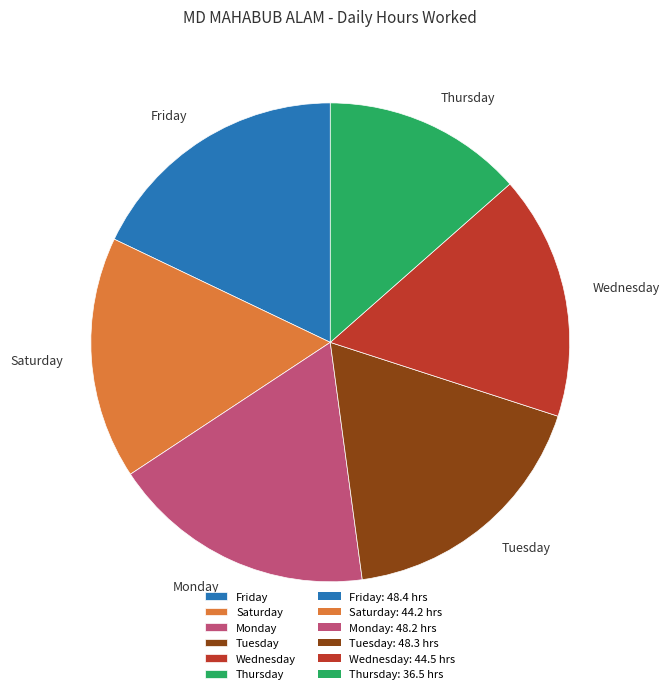

What is the ratio of the value at Wednesday to the value at Tuesday?

0.9